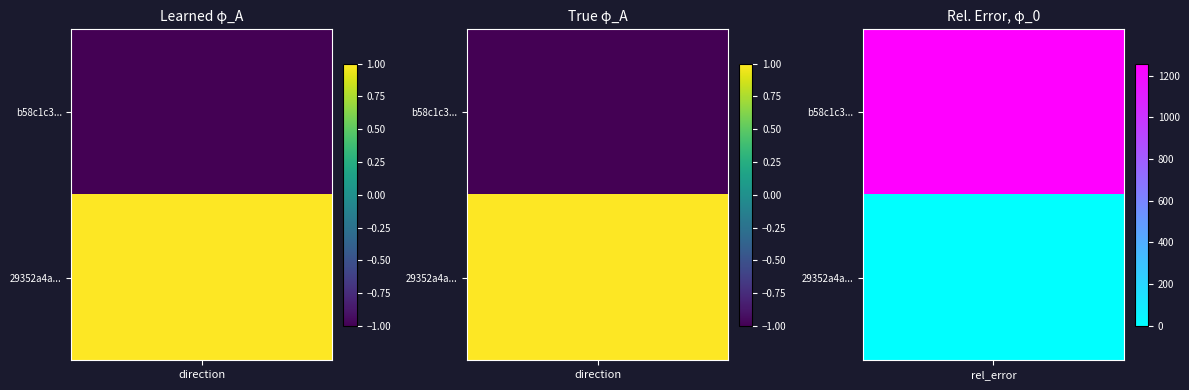

True or false: b58c1c3582ed78f3435f79e39ec02f0102ad5ef has a value of -2 at -1.

False